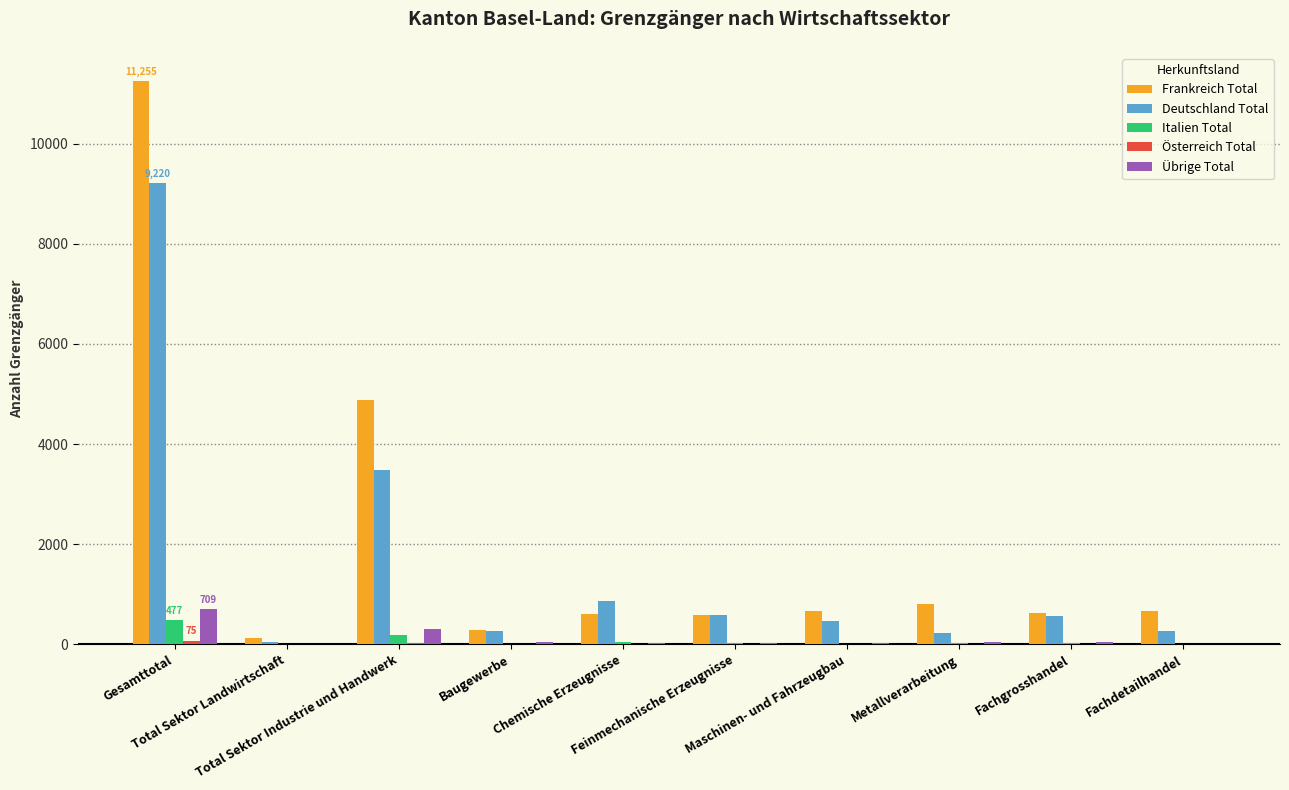

What is the greatest value displayed?

11255